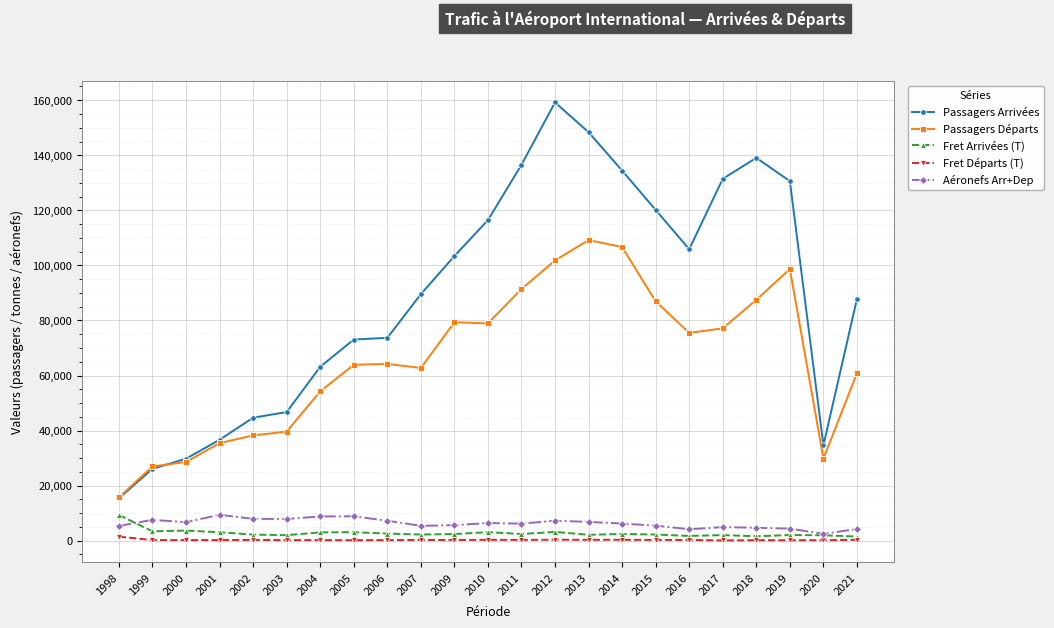

True or false: Aéronefs Arr+Dep and Passagers Départs cross at least once.

False